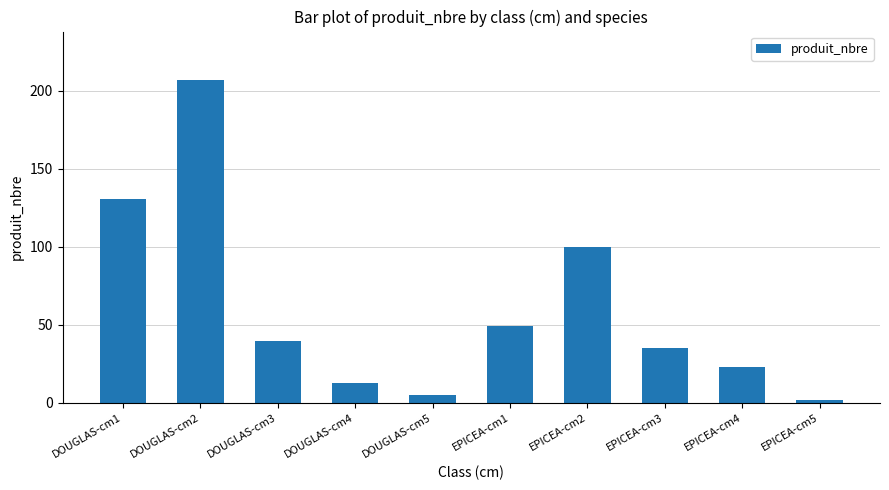

What is the difference between the maximum and second lowest values?

202